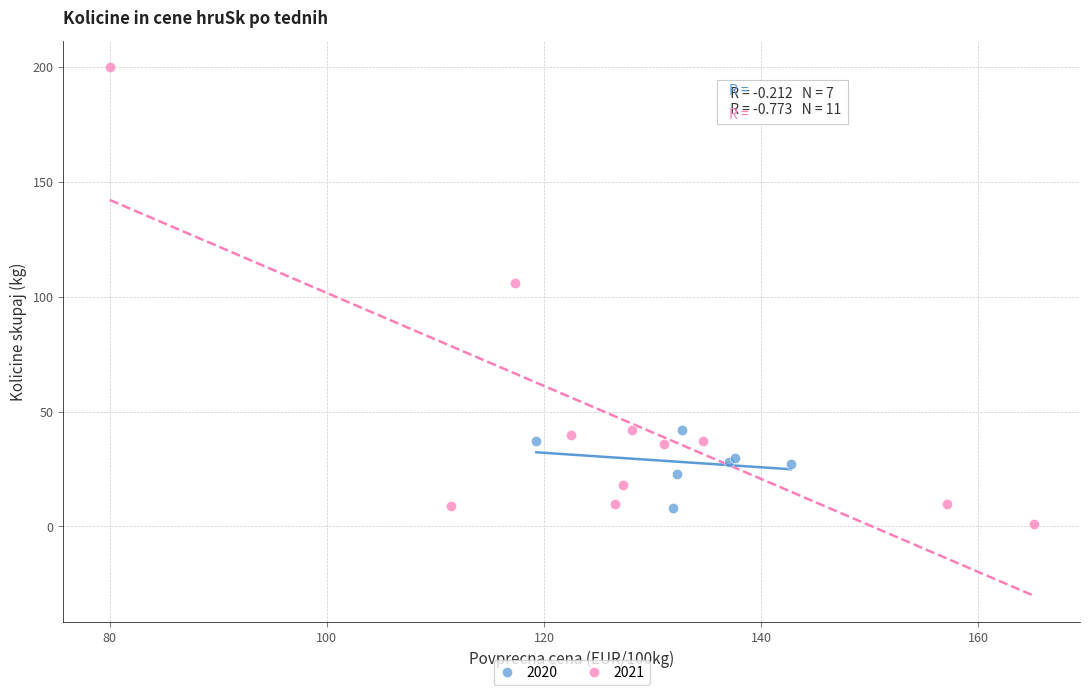

Which series contains the highest Y value?

2021